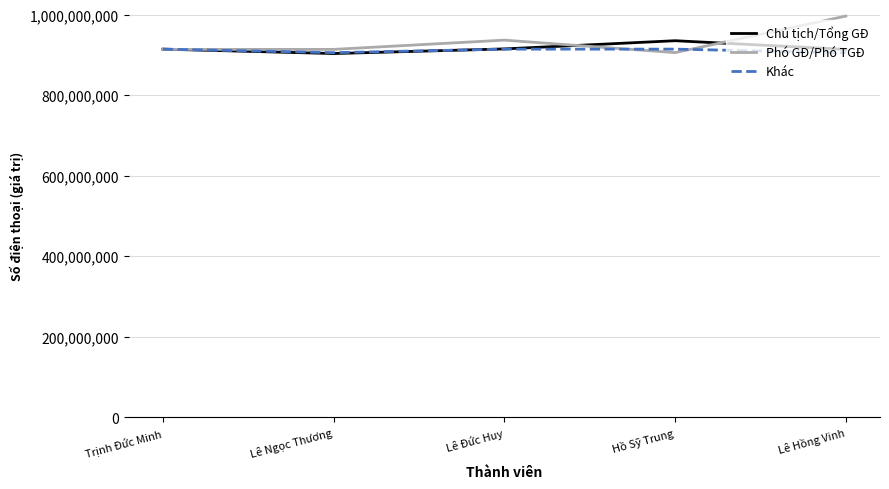

Which category has the highest value across all series?

Lê Hồng Vinh